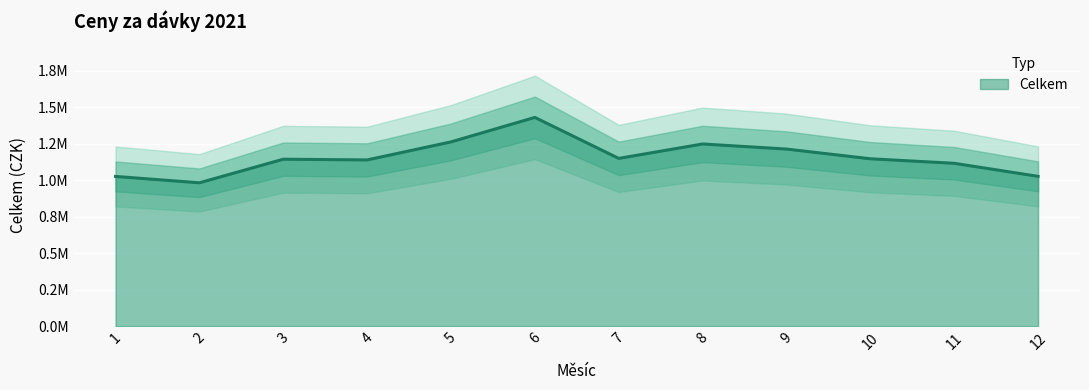

Reading left to right, list all the values displayed in this chart.

1024961.1	981341.3	1142823.7	1137891.4	1261335.6	1428897.7	1148384.0	1247071.6	1212316.0	1145786.8	1114888.7	1025482.9